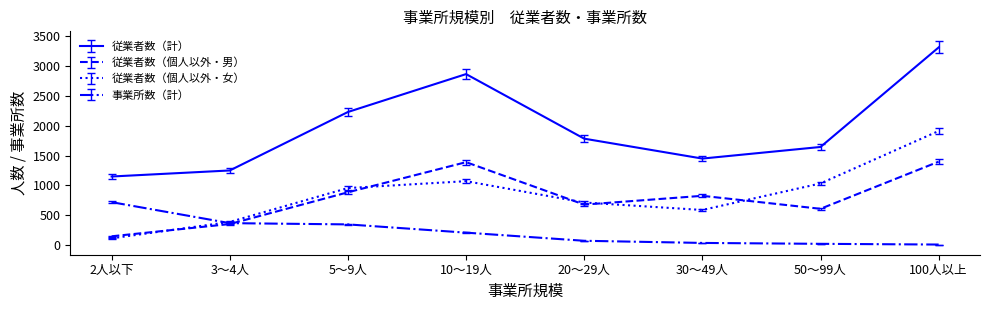

At which label is 従業者数（個人以外・男） closest to 774?

30～49人